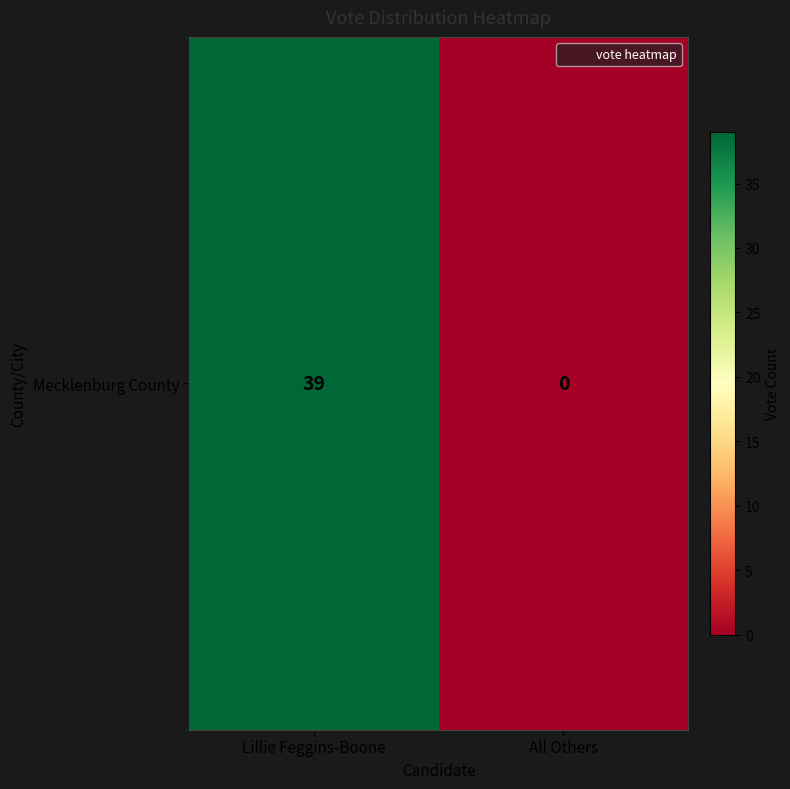

Between Lillie Feggins-Boone and All Others, which is larger?

Lillie Feggins-Boone